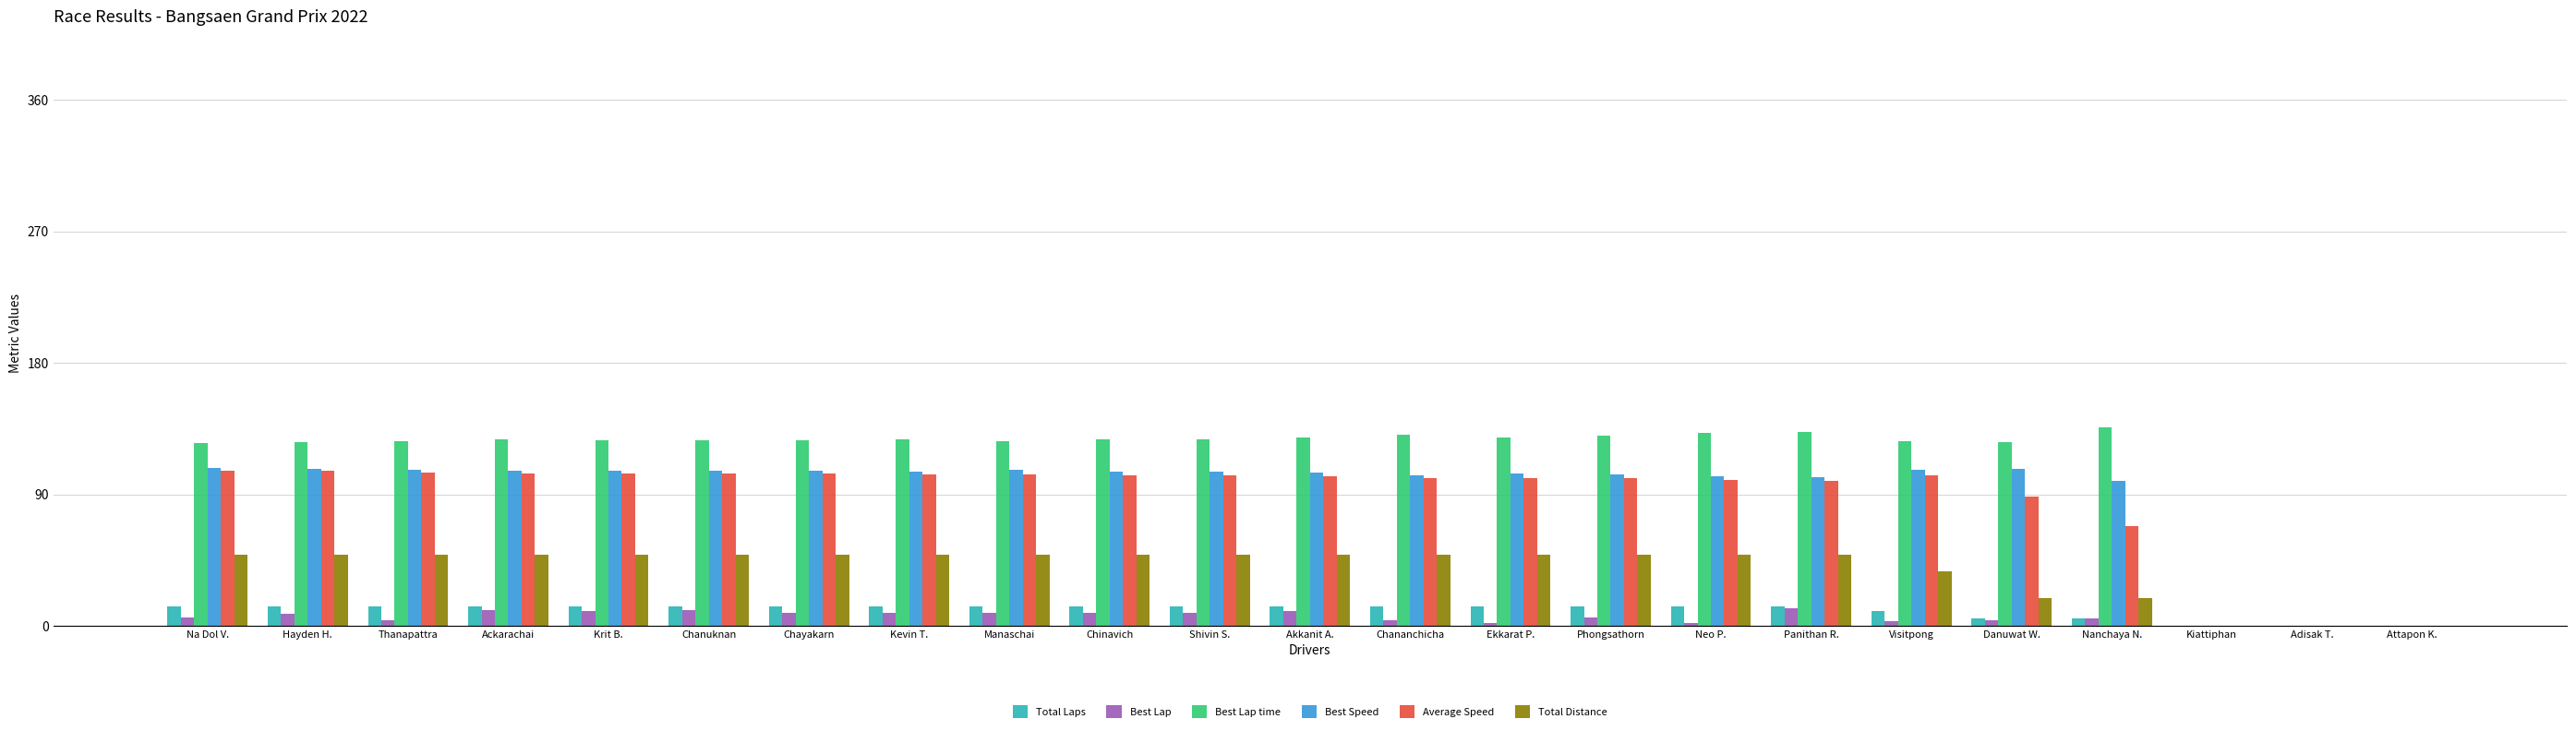

What is the highest value of the Total Distance series?

48.7